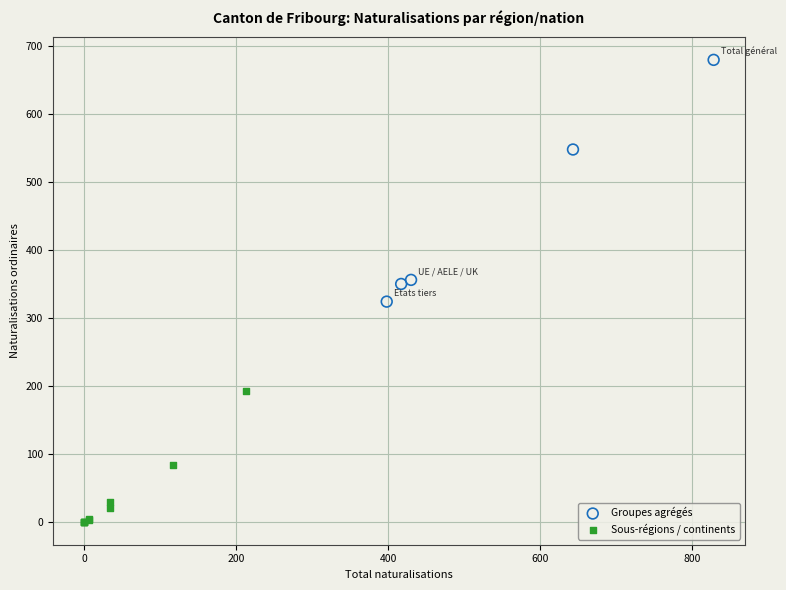

What are all the series names shown in the legend?

Groupes agrégés, Sous-régions / continents